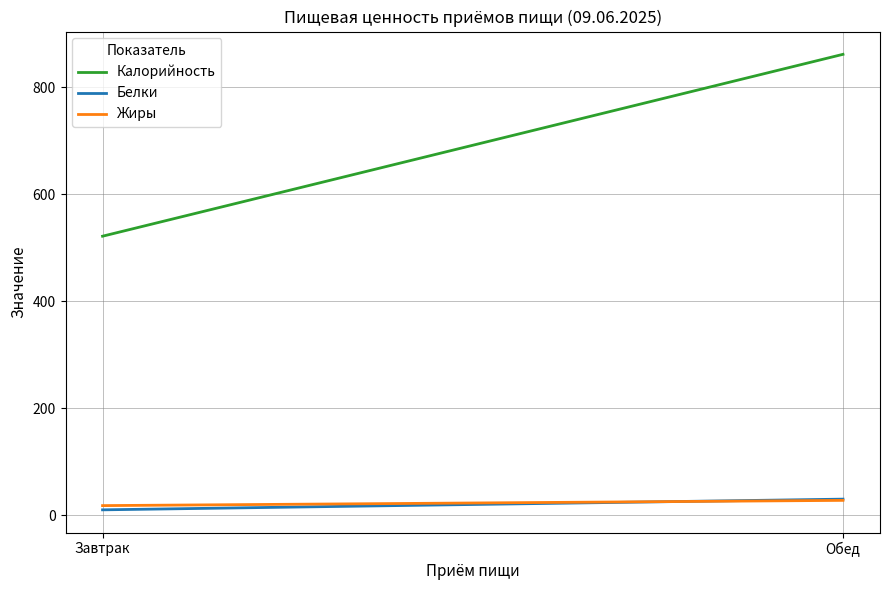

Is the value of Жиры at Завтрак greater than the value of Белки at Обед?

No